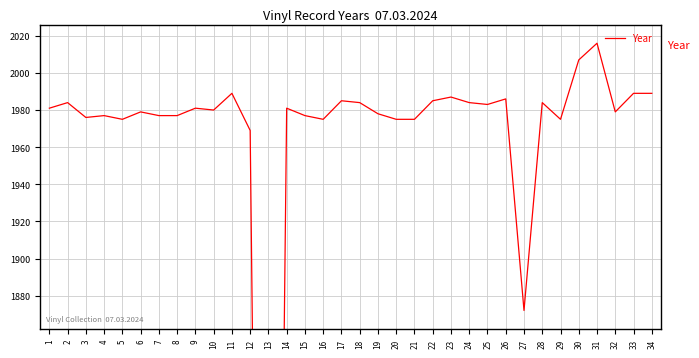

What is the value of the 32nd point from the left?

1979